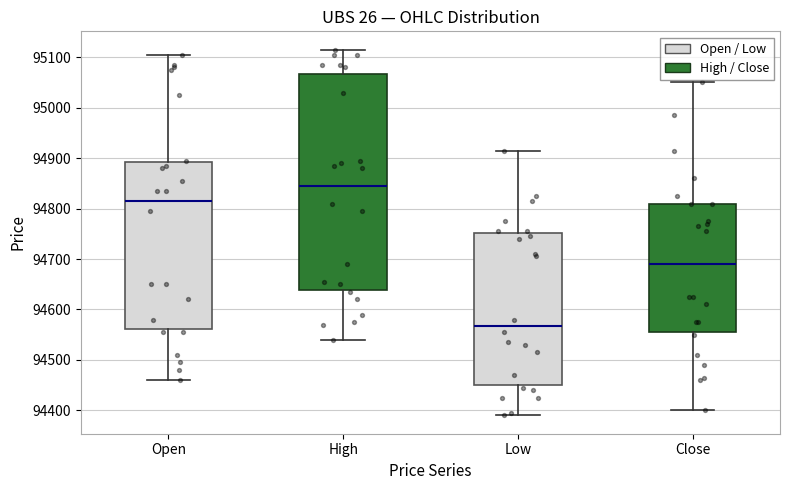

Which box is the tallest, from its lower edge to its upper edge?

High